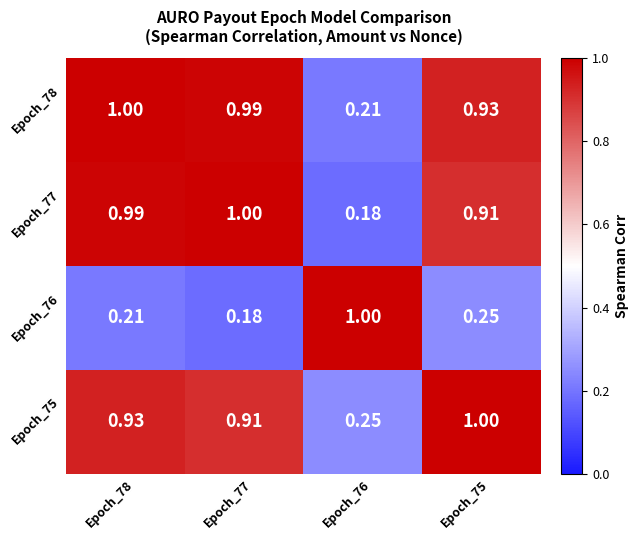

Is the value of Epoch_77 at Epoch_75 greater than the value of Epoch_76 at Epoch_78?

Yes